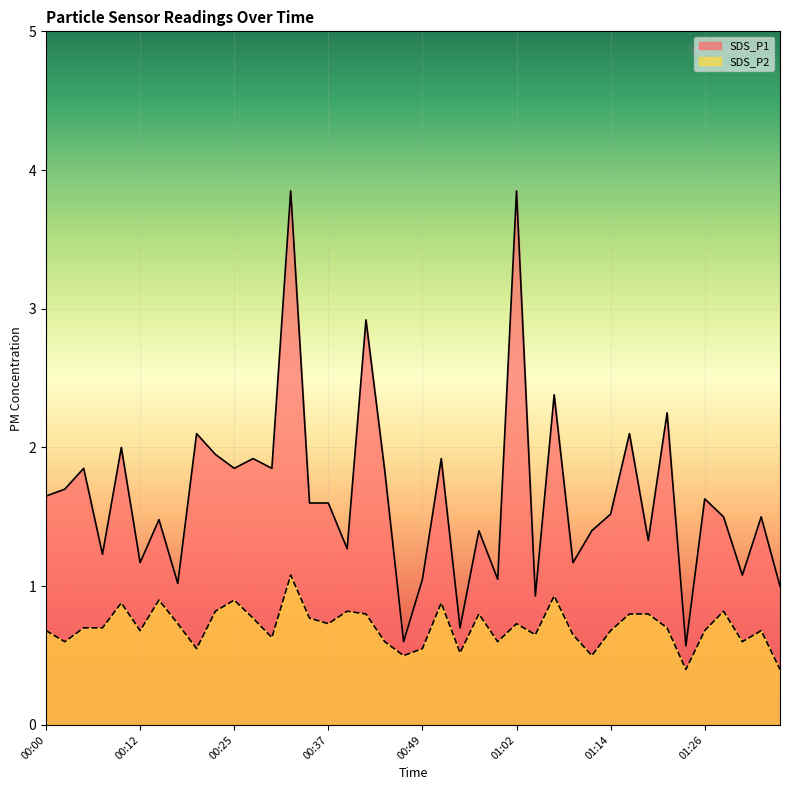

The SDS_P1 series shows 1.1 at 01:31. True or false?

True